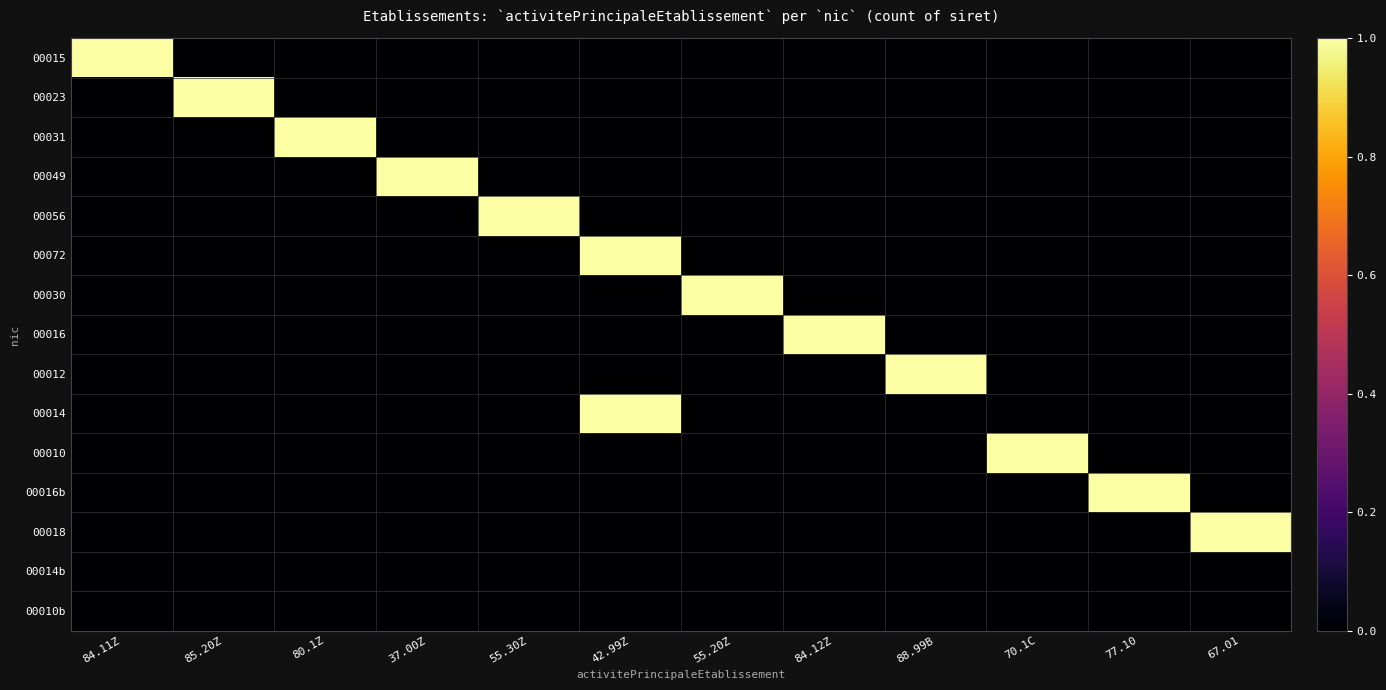

Count the number of categories in the chart.

12